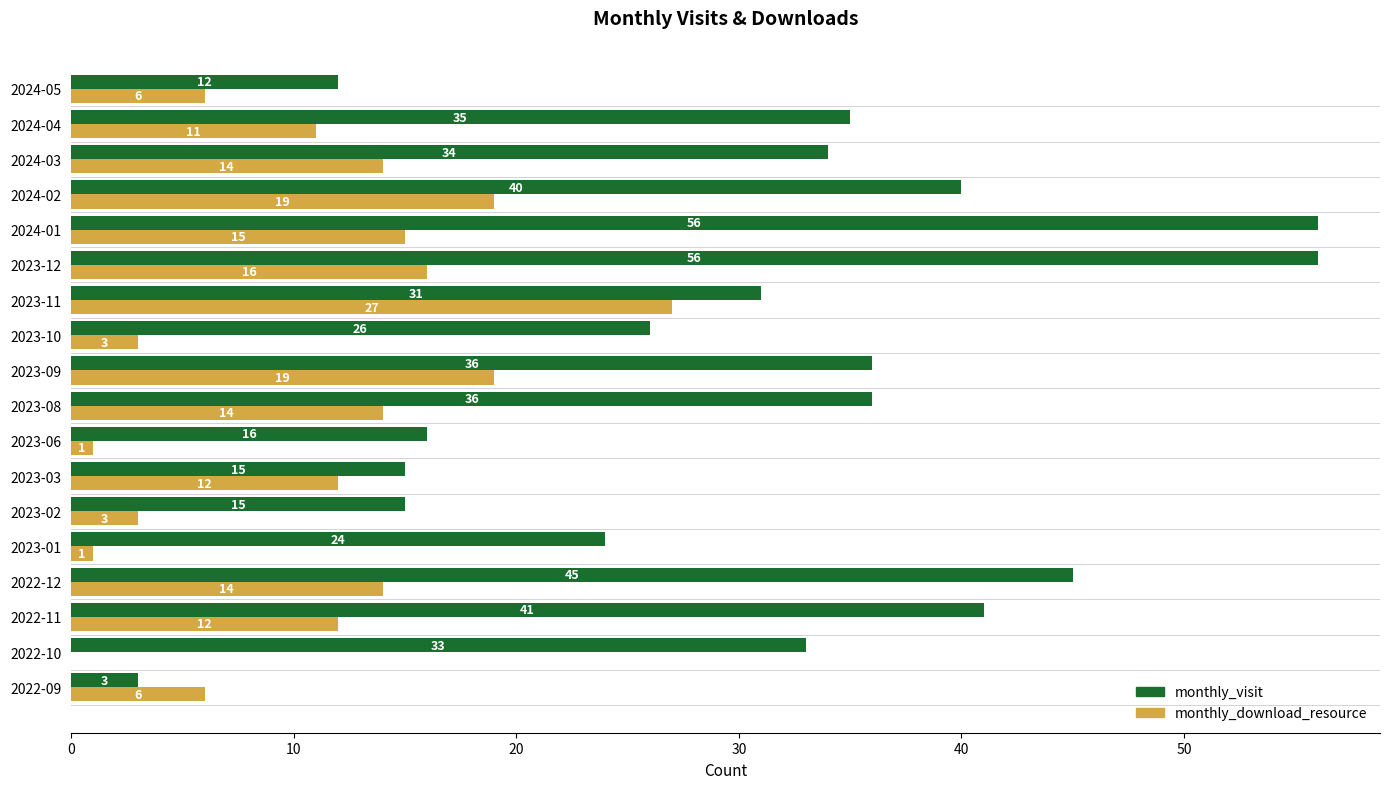

Read the monthly_visit value at 2024-05, to the nearest 5.

10